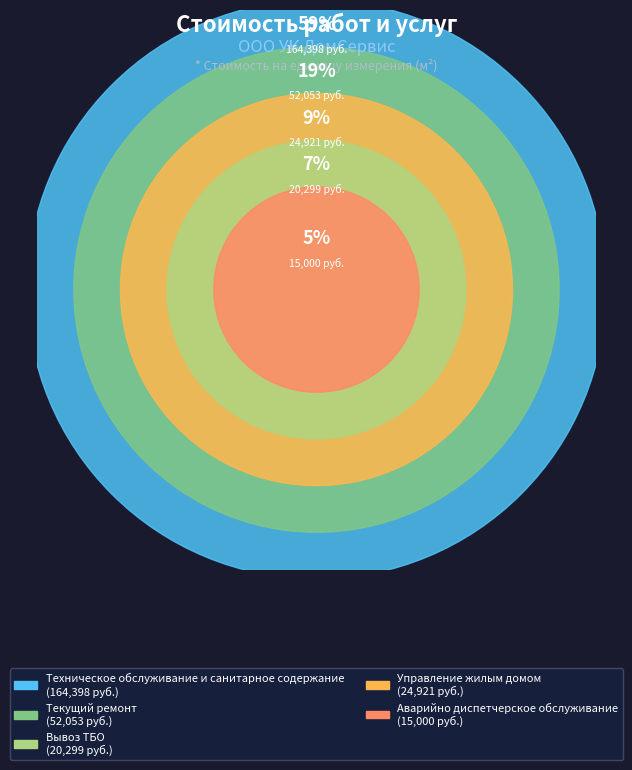

To the nearest percent, what is the average slice percentage?

20%